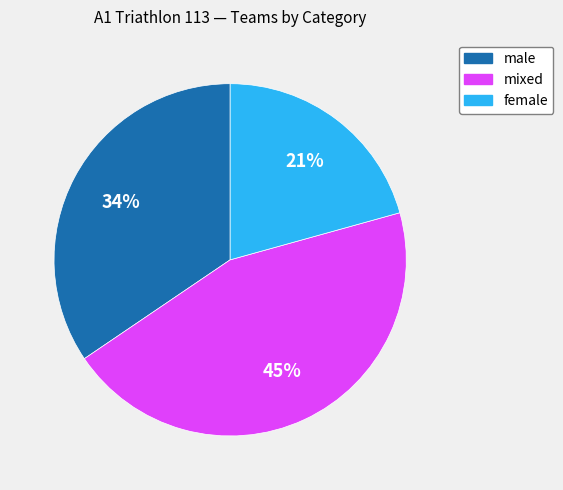

Rank the categories by value from lowest to highest.

female, male, mixed